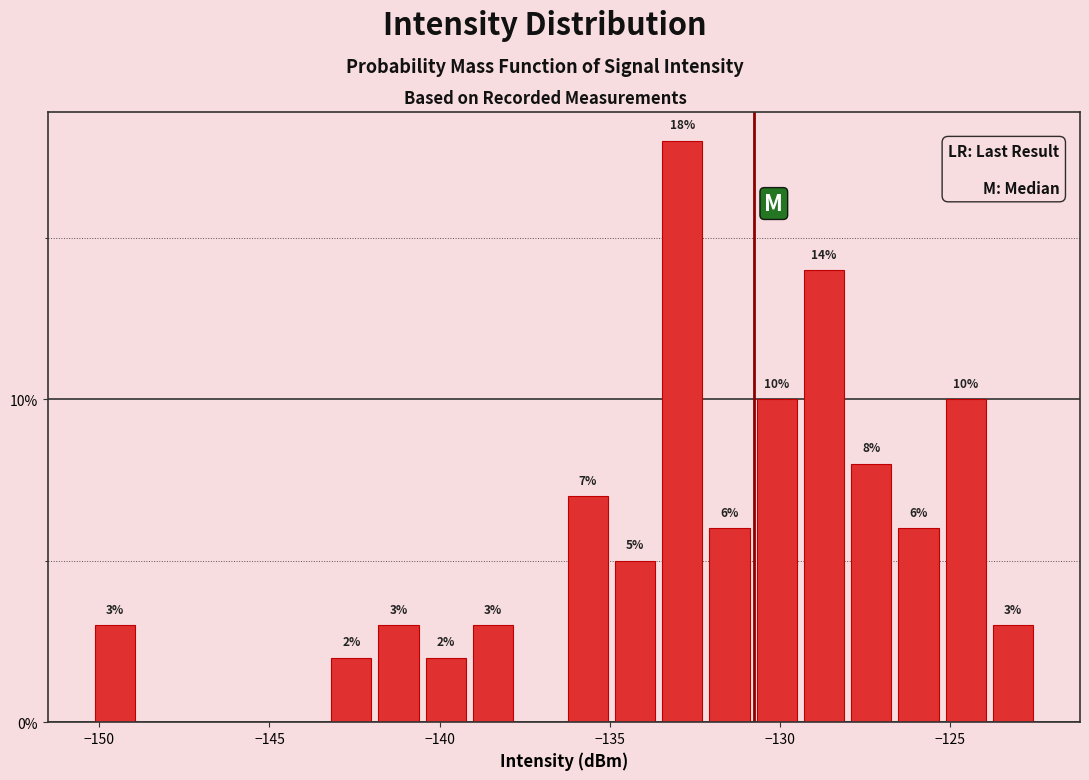

Around what value on the x-axis is the tallest bar? Give the approximate position of its centre, as read against the axis.

-133.0